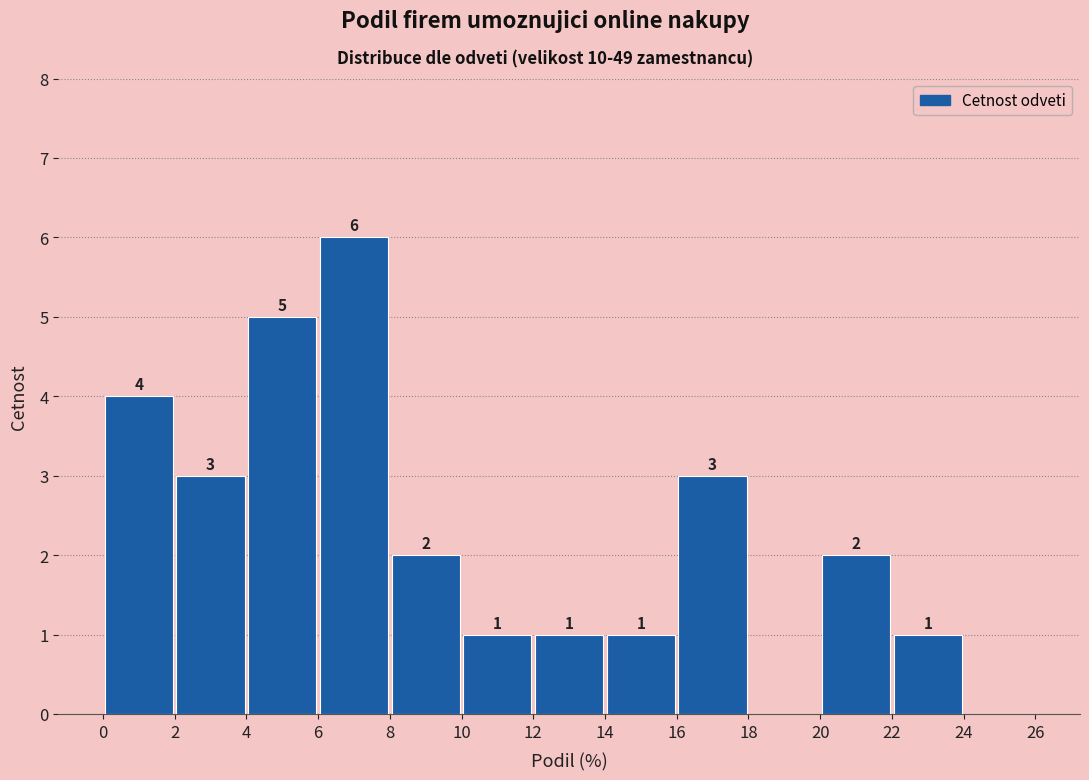

Over which range of the x-axis is the bar tallest?

6 to 8